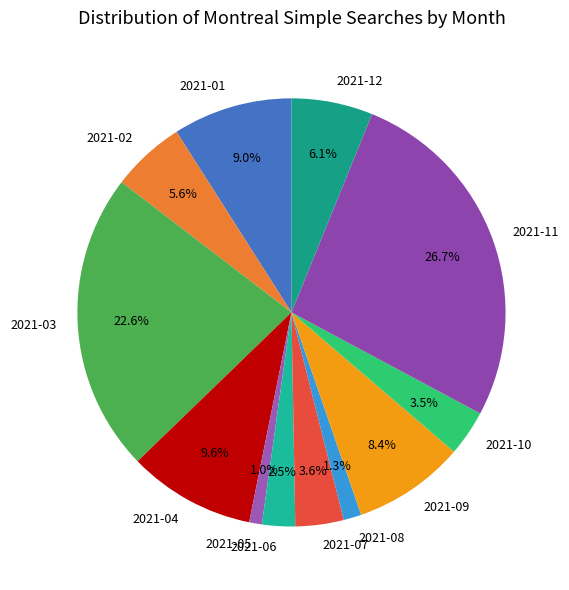

How many segments does this pie chart have?

12